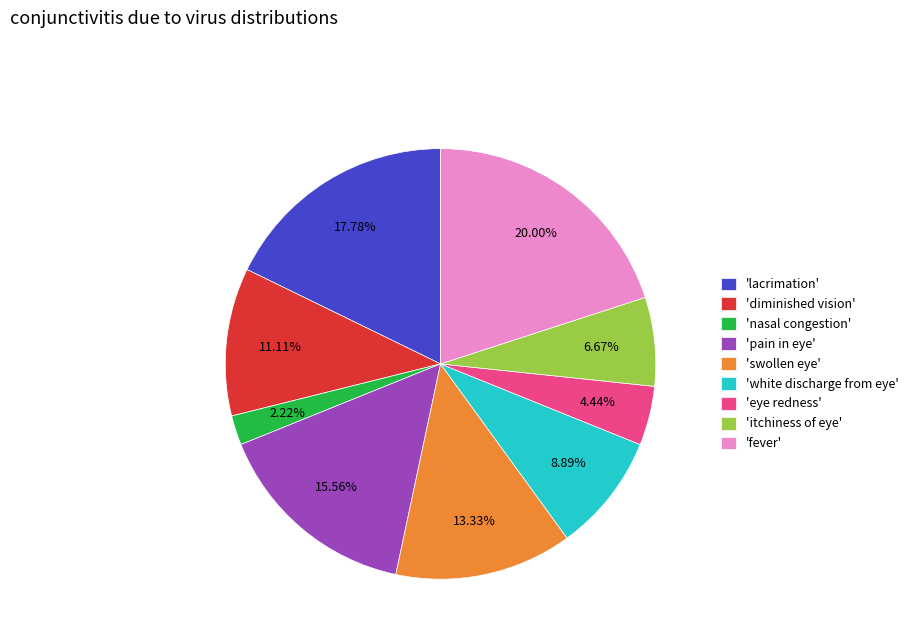

Is the sum of 'lacrimation' and 'diminished vision' greater than half?

No